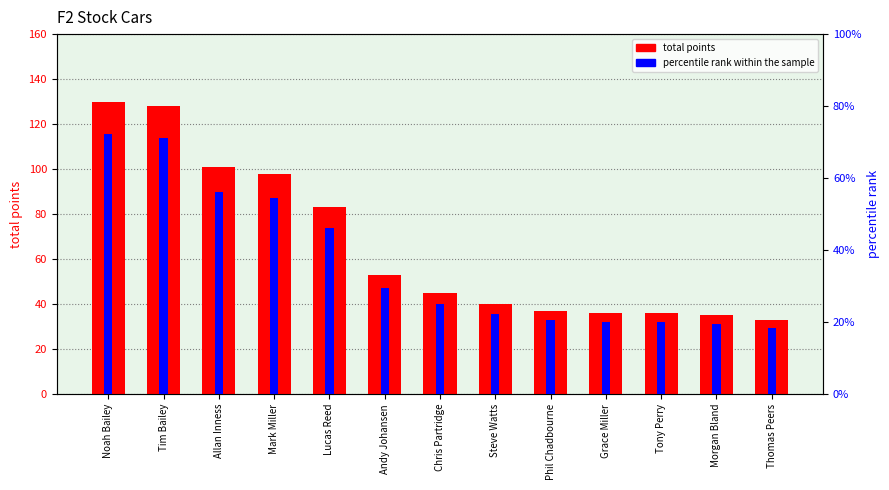

Where is percentile rank within the sample nearest to the value 0?

Thomas Peers